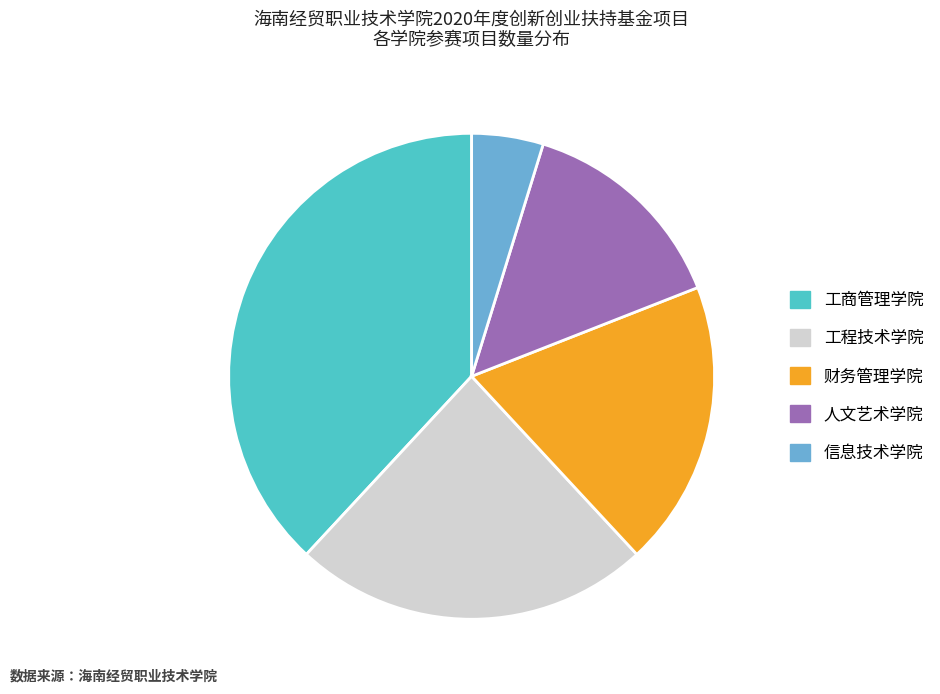

Approximately how many times larger is the value at 工商管理学院 compared to 工程技术学院?

1.6